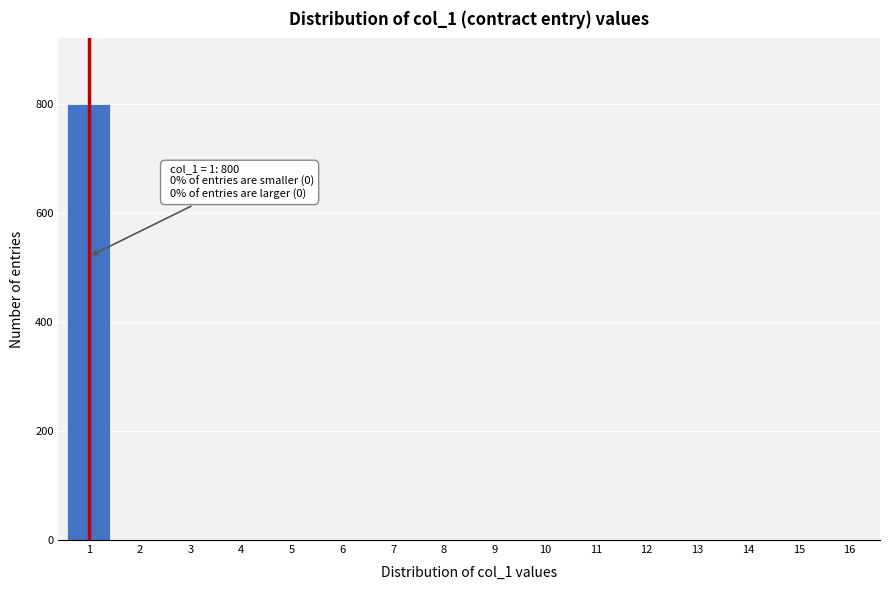

Reading left to right, what are all the values shown in this chart?

1=800	2=0	3=0	4=0	5=0	6=0	7=0	8=0	9=0	10=0	11=0	12=0	13=0	14=0	15=0	16=0